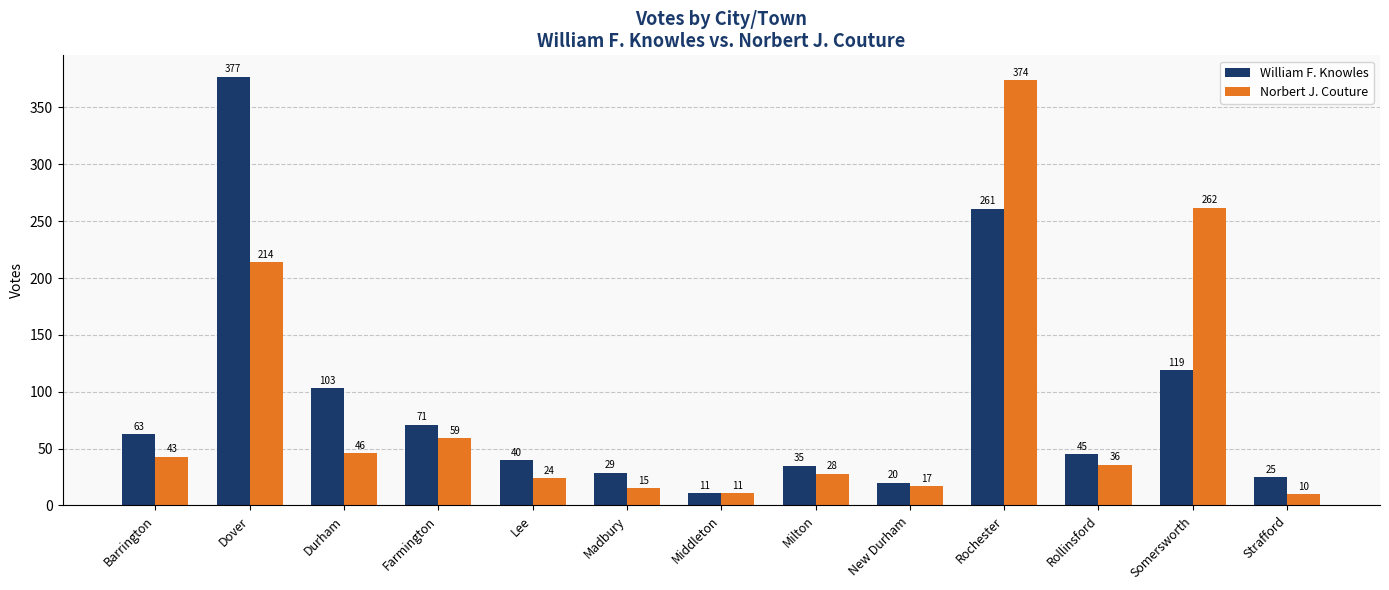

The value of Norbert J. Couture at Strafford is 10. True or false?

True